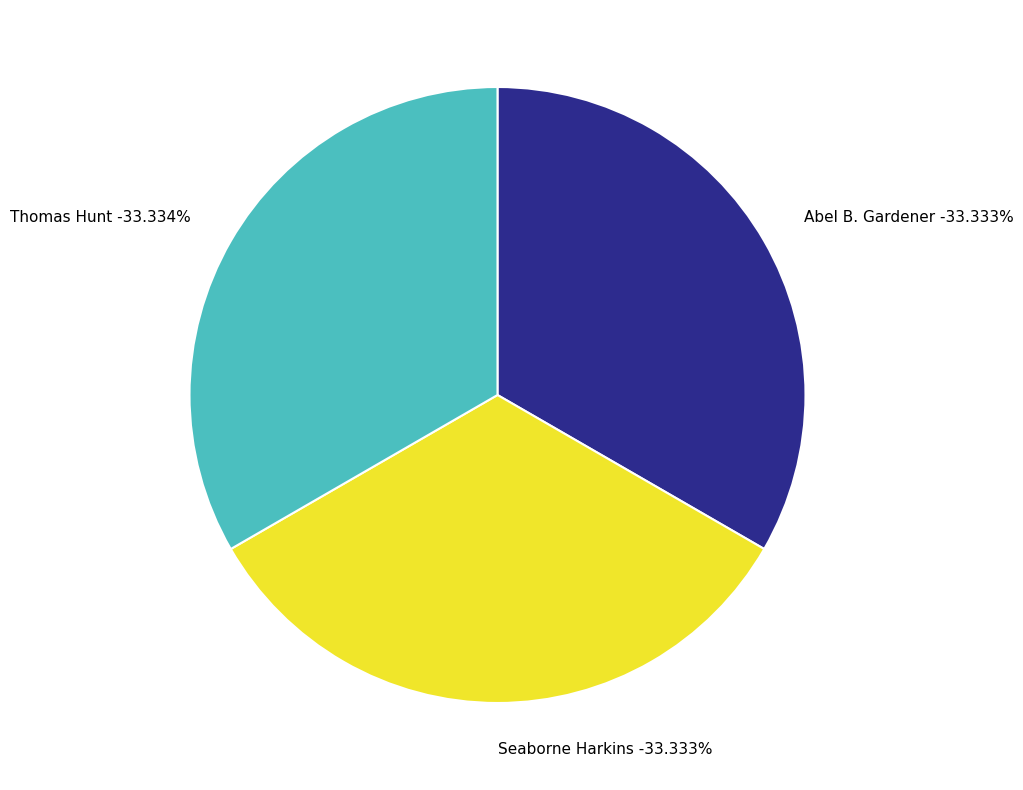

Is it true that Thomas Hunt is 23% of the pie?

False